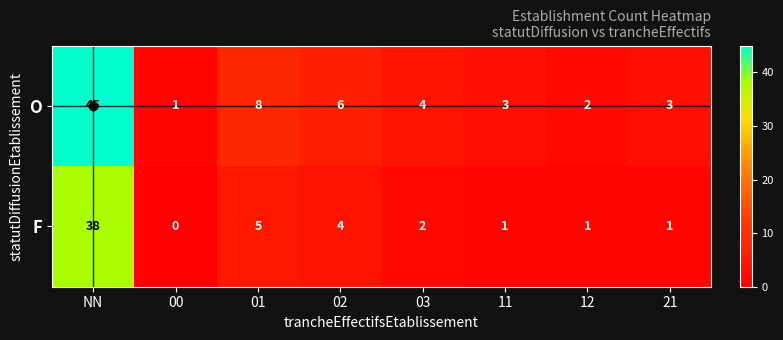

The value of O at NN is 72. True or false?

False